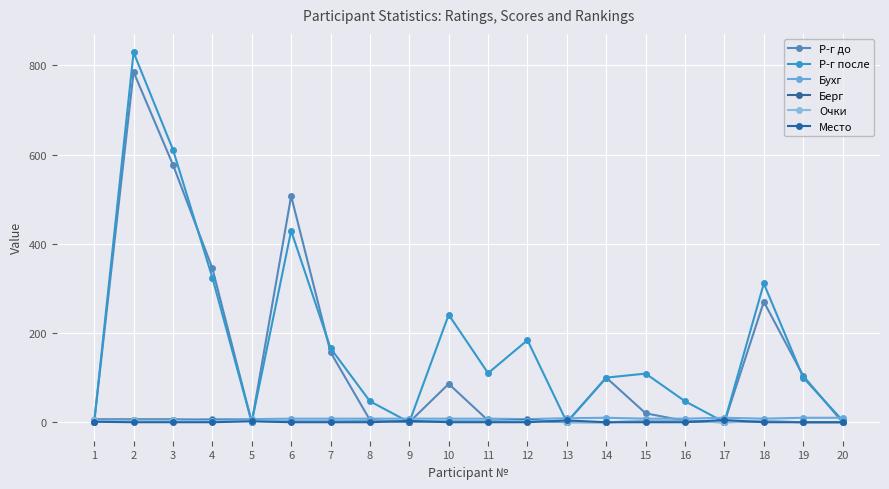

At which category does Р-г до reach its first local peak?

2